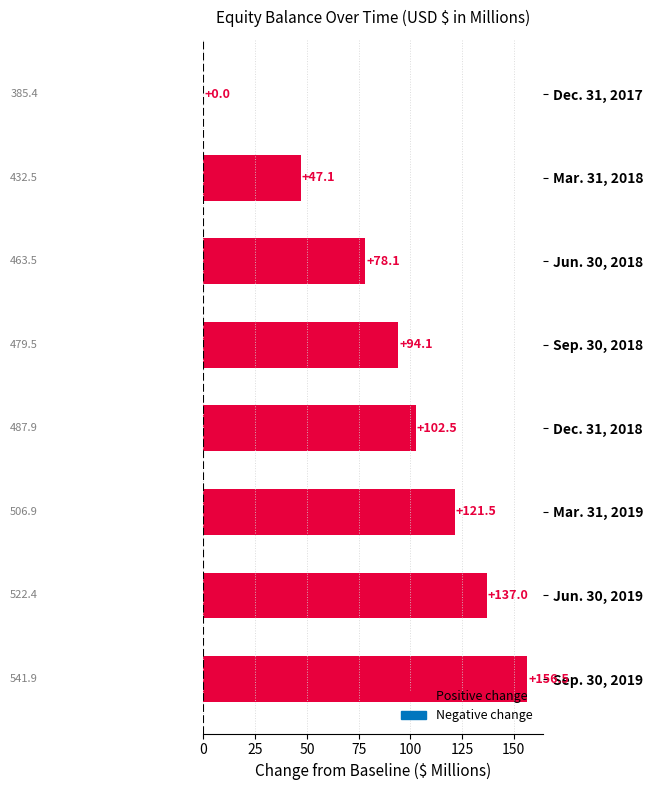

What is the sum of the values at Jun. 30, 2019 and Sep. 30, 2018?

231.1